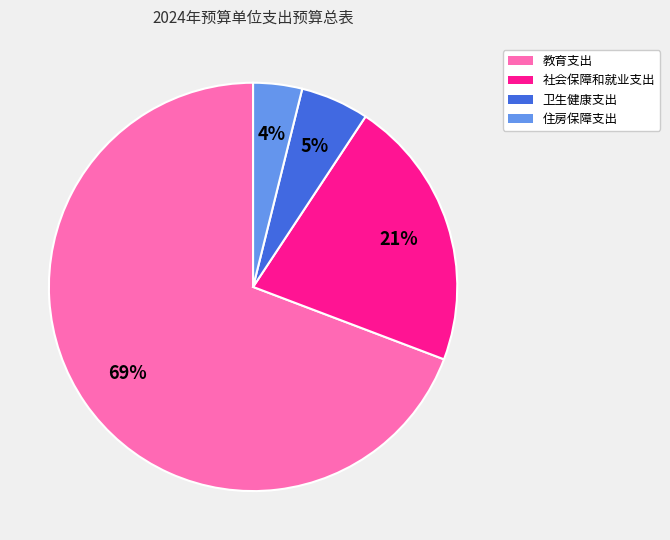

Rank the categories by value from highest to lowest.

教育支出, 社会保障和就业支出, 卫生健康支出, 住房保障支出